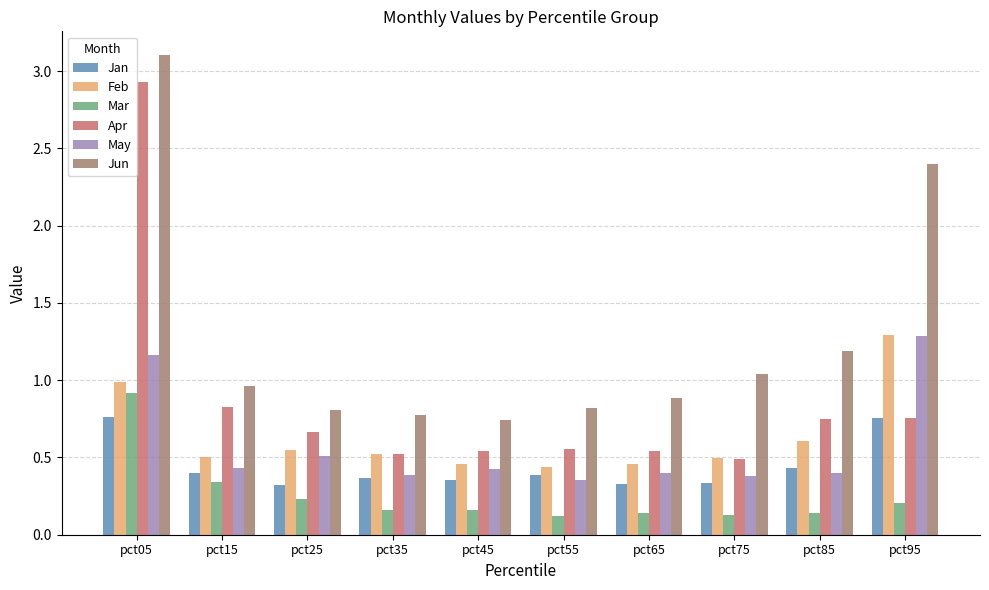

The Apr series shows 0.7 at pct85. True or false?

True